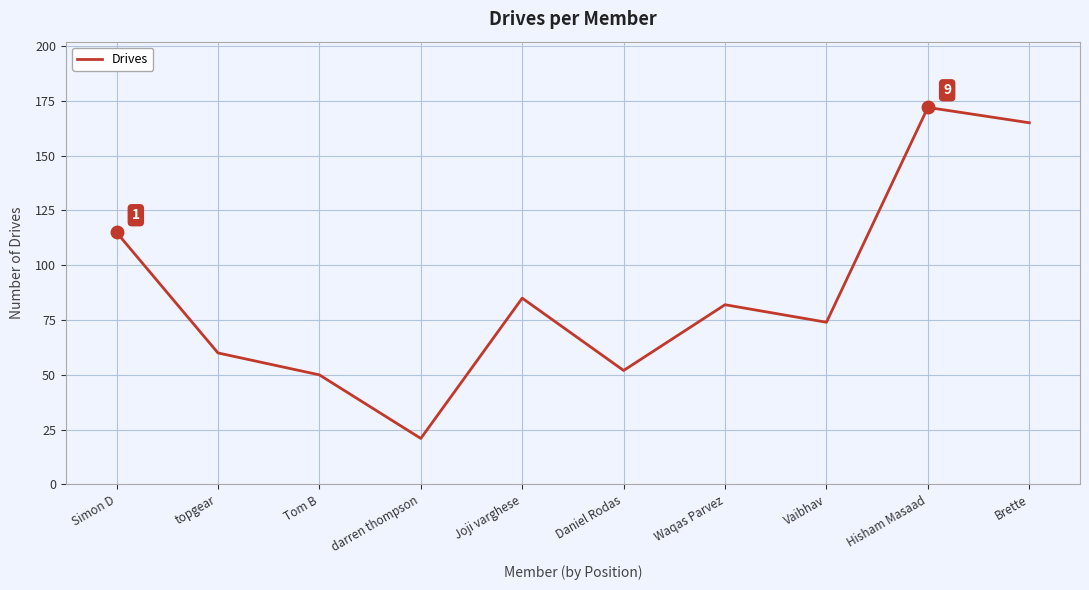

At which label is the value closest to 96?

Joji varghese